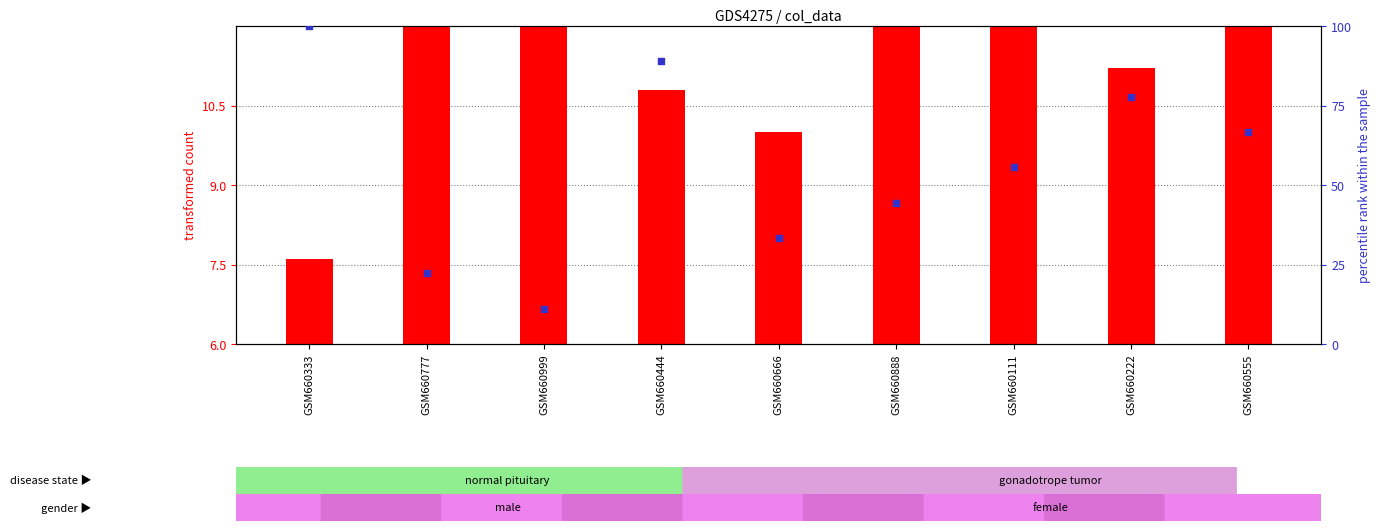

Which series has the largest total across all categories?

percentile rank within the sample